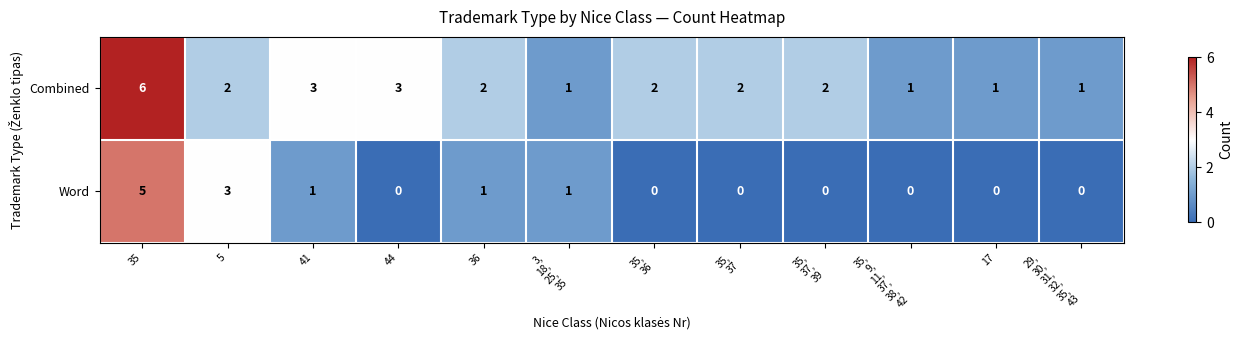

Where does the Combined series first go above 2?

35